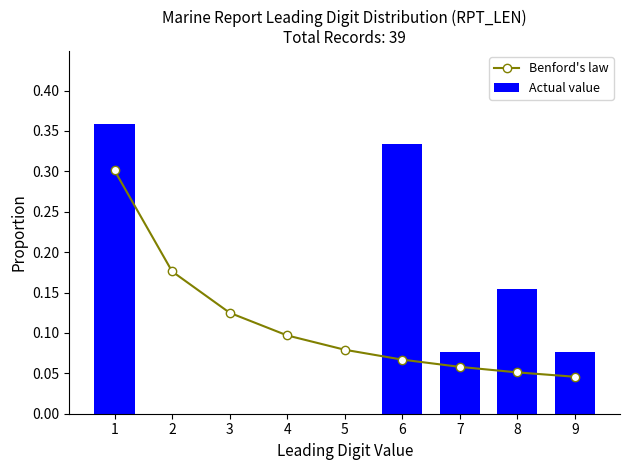

Which category has the lowest value across all series?

2